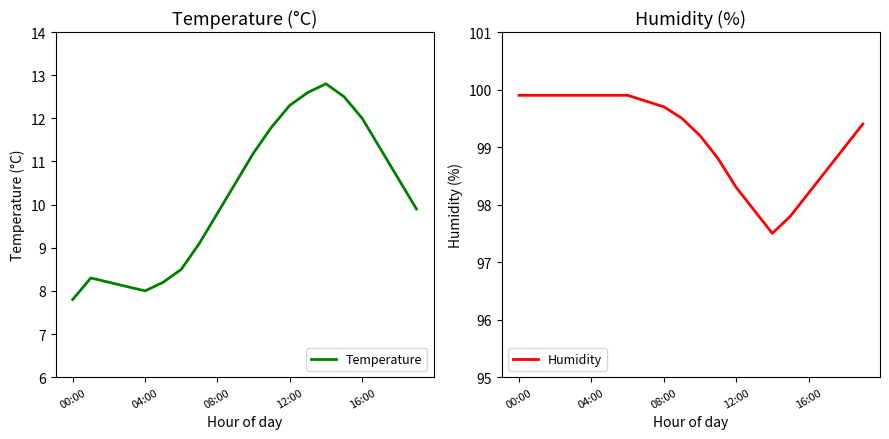

How many interior local valleys does the Humidity series have?

1